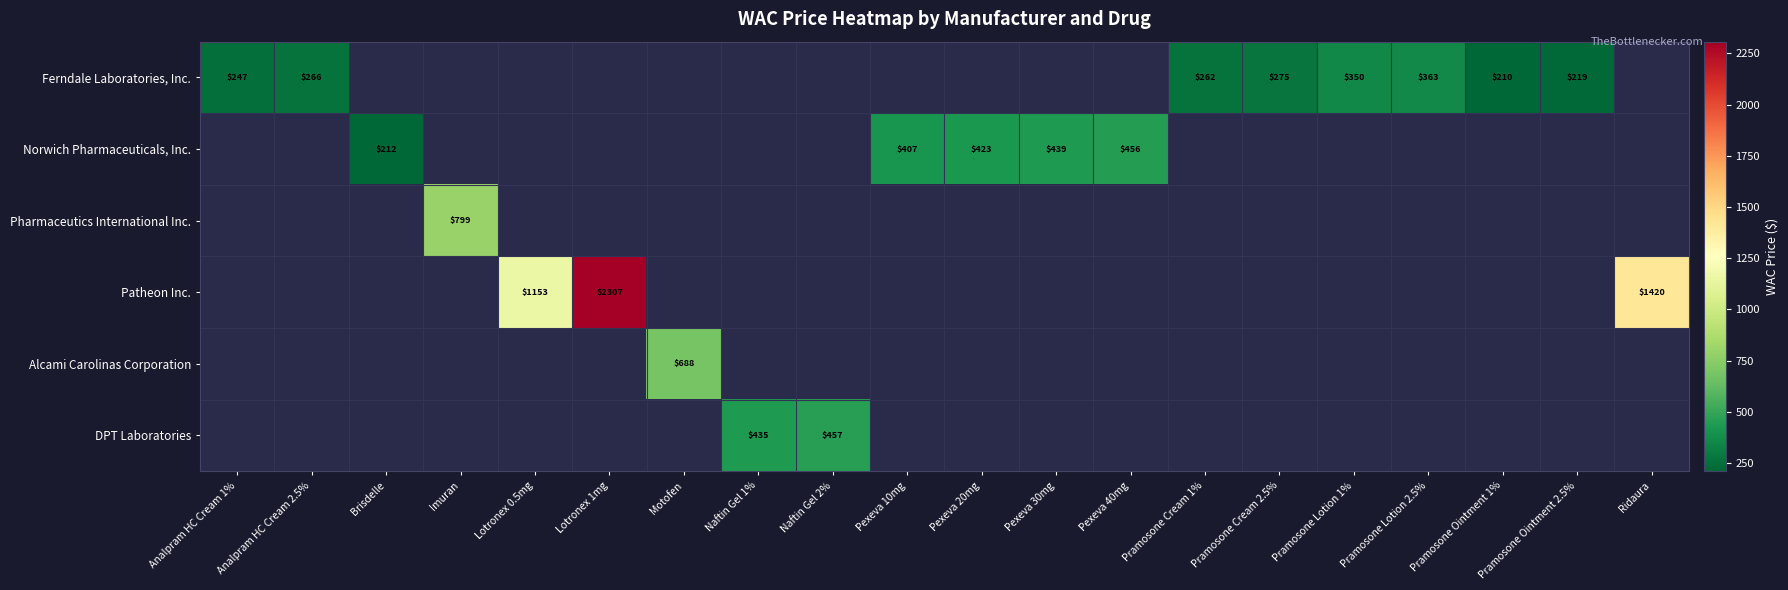

What is the smallest value displayed?

210.2